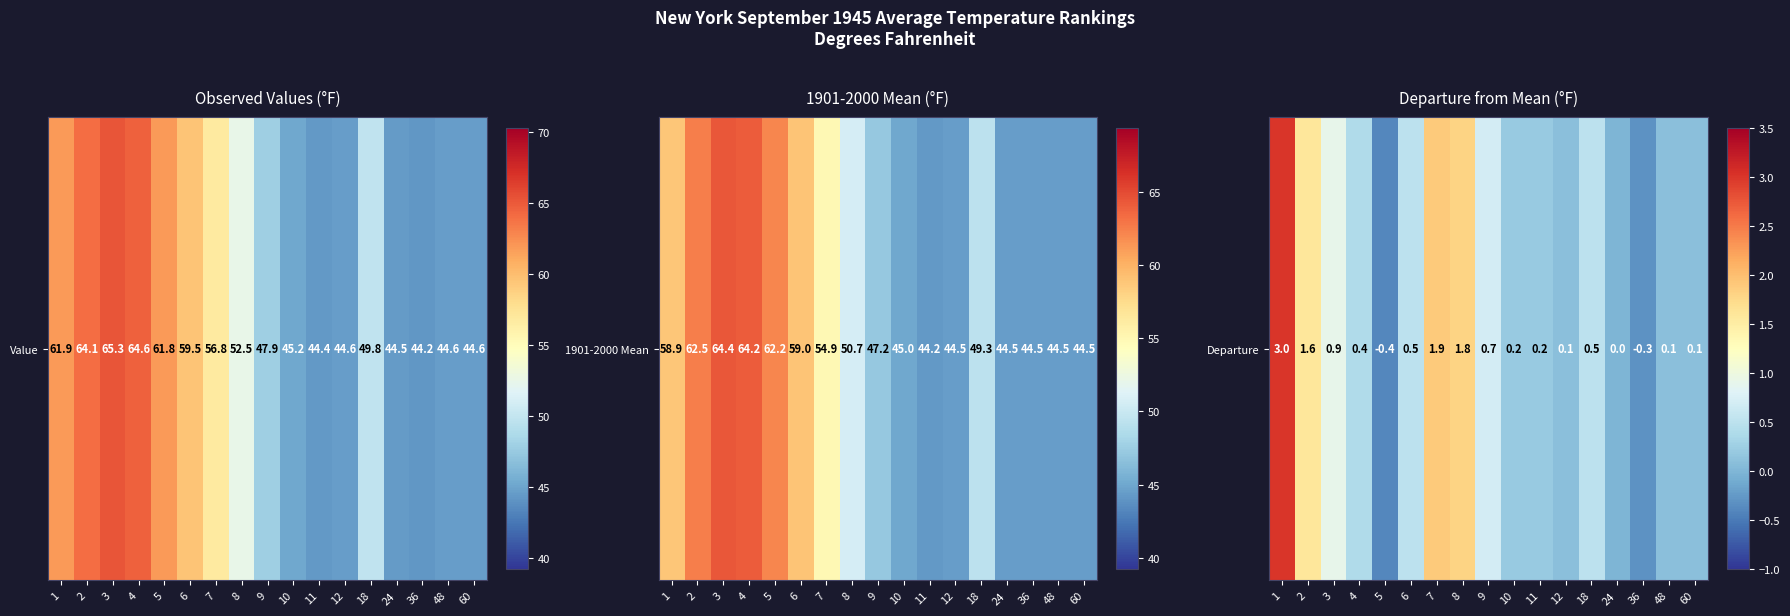

List the labels in order of value, largest first.

1, 7, 8, 2, 3, 9, 6, 18, 4, 10, 11, 12, 48, 60, 24, 36, 5